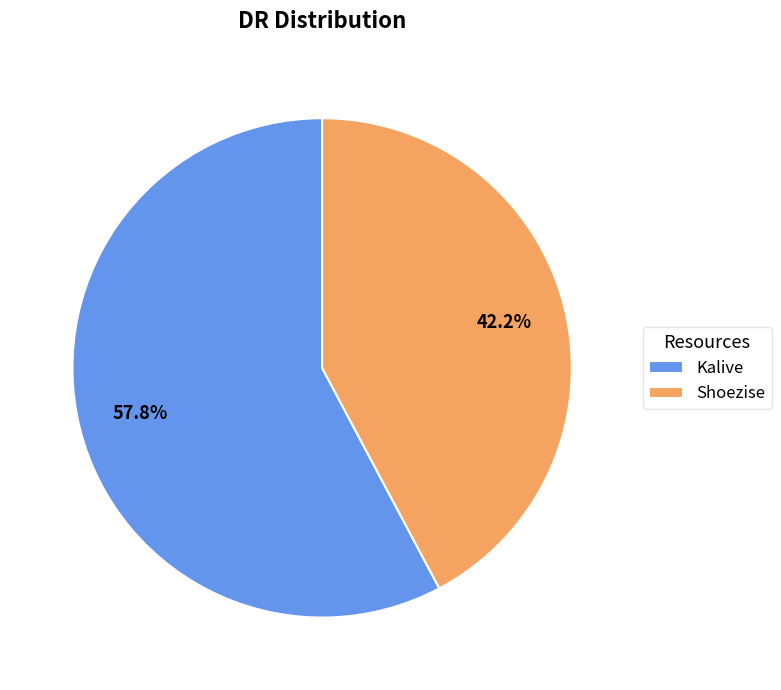

What portion of the pie excludes Shoezise?

57.8%